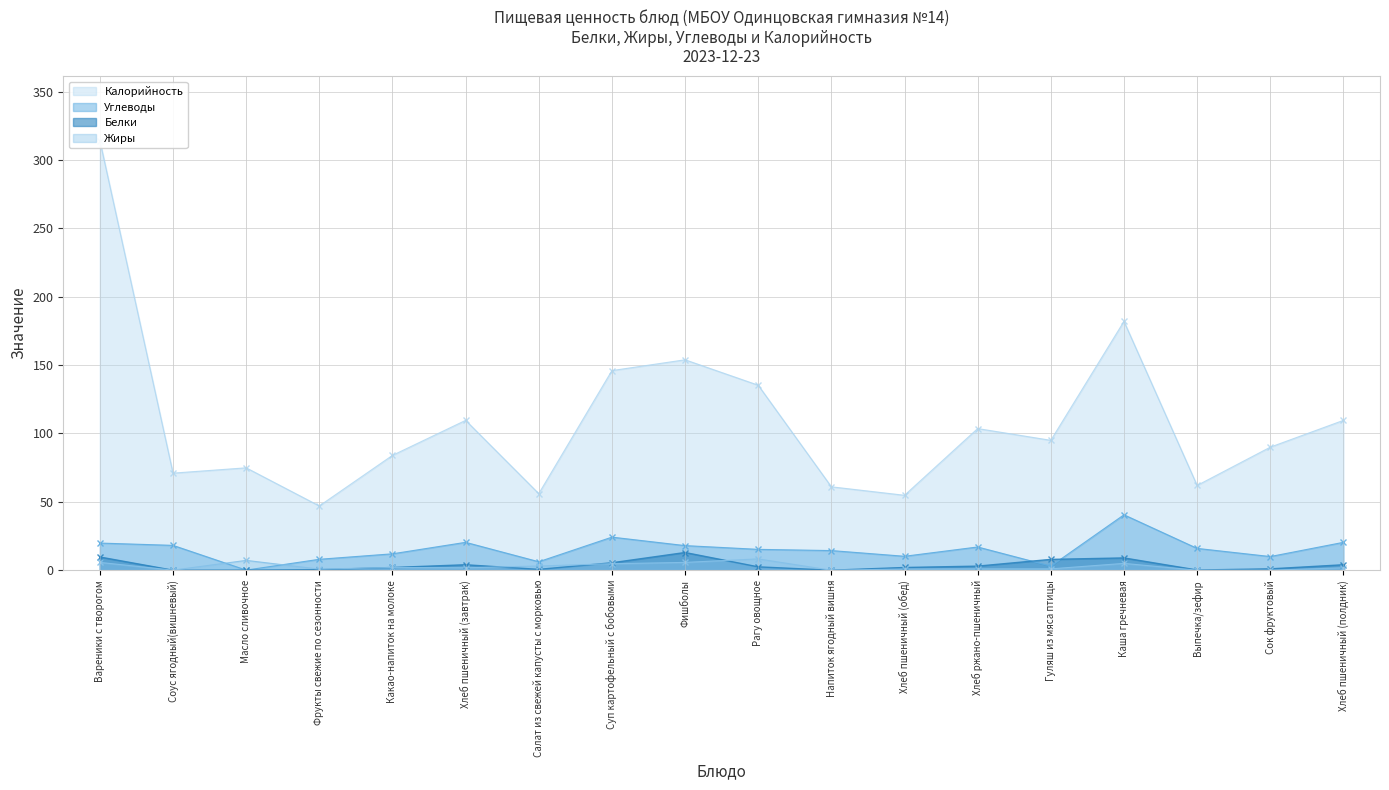

Read the Калорийность value at Фрукты свежие по сезонности.

47.0